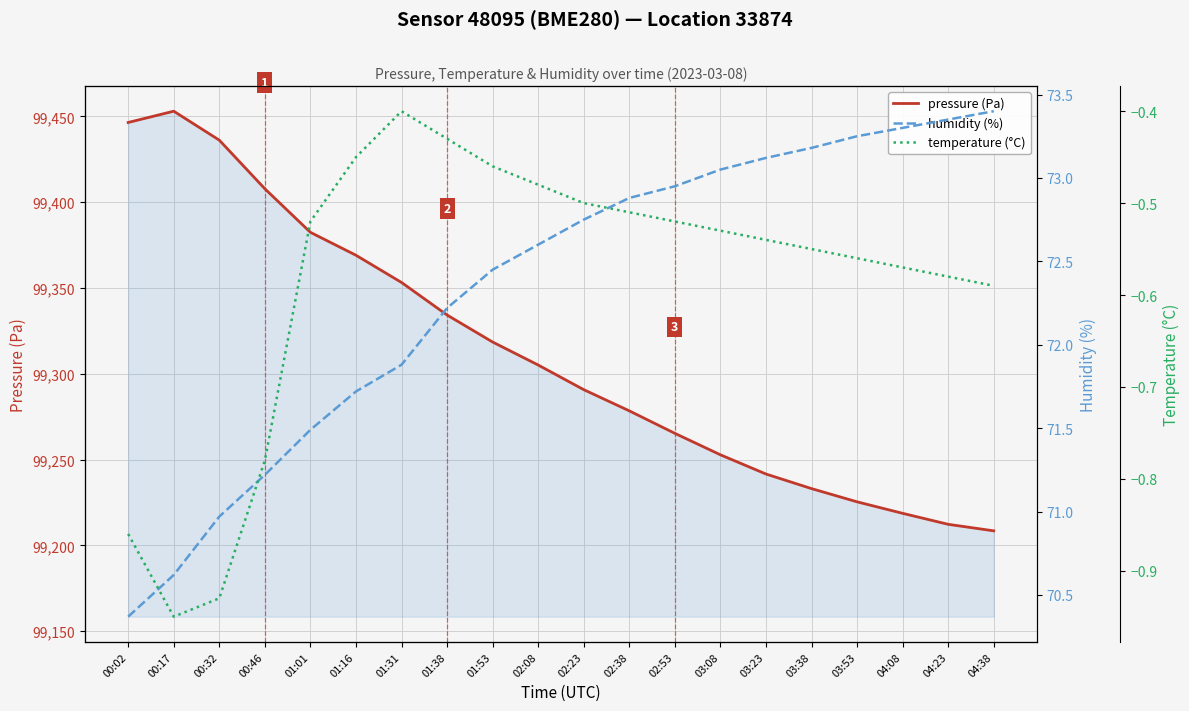

The value of humidity (%) at 01:31 is 44.0. True or false?

False